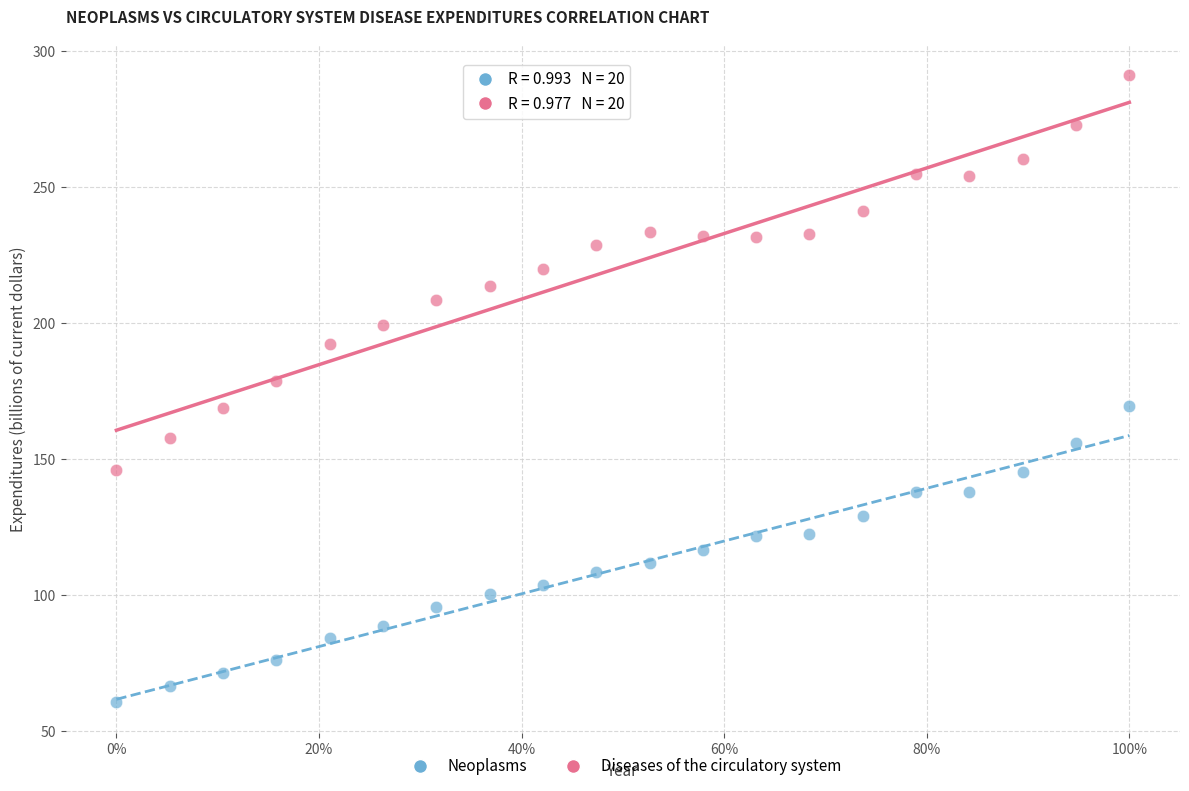

Across all series, what Y value is closest to 176?

178.8